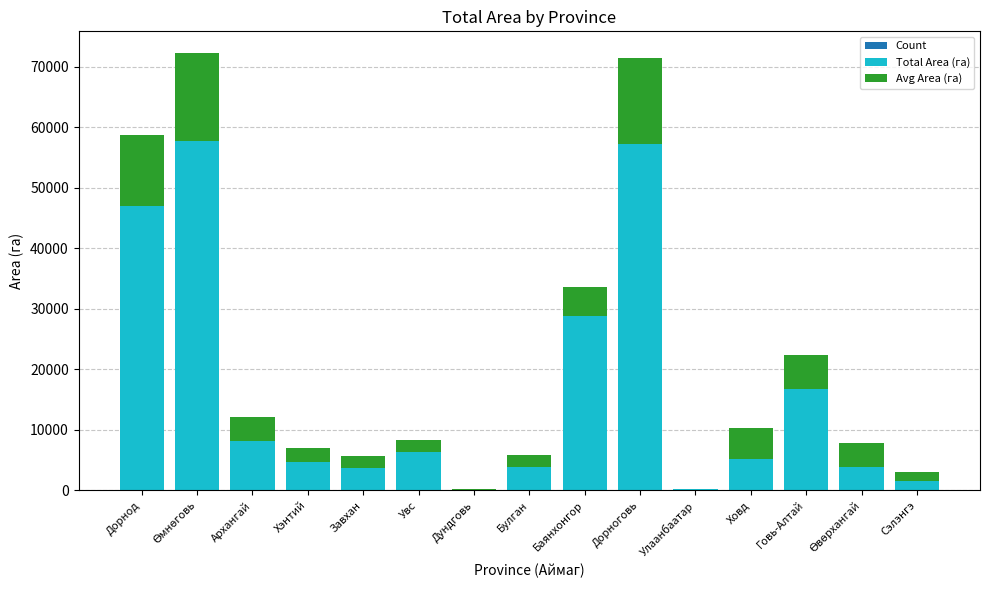

Which series has the largest range (max minus min)?

Total Area (га)